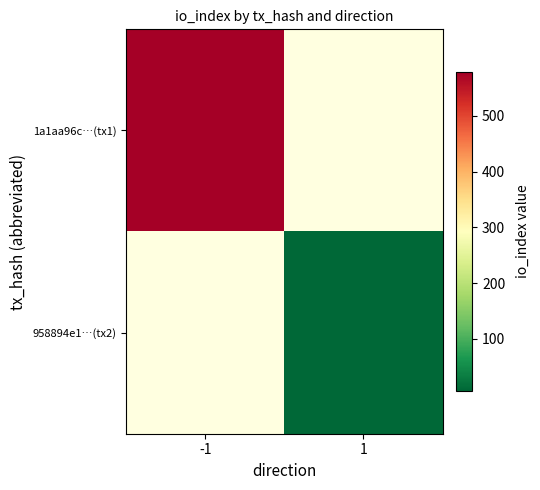

The value of 958894e1…(tx2) at 1 is 7.0. True or false?

True